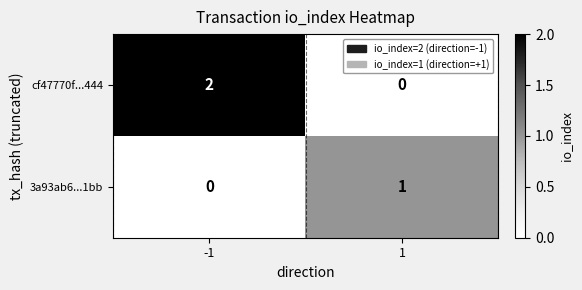

Which series has the widest spread of values?

cf47770f...444